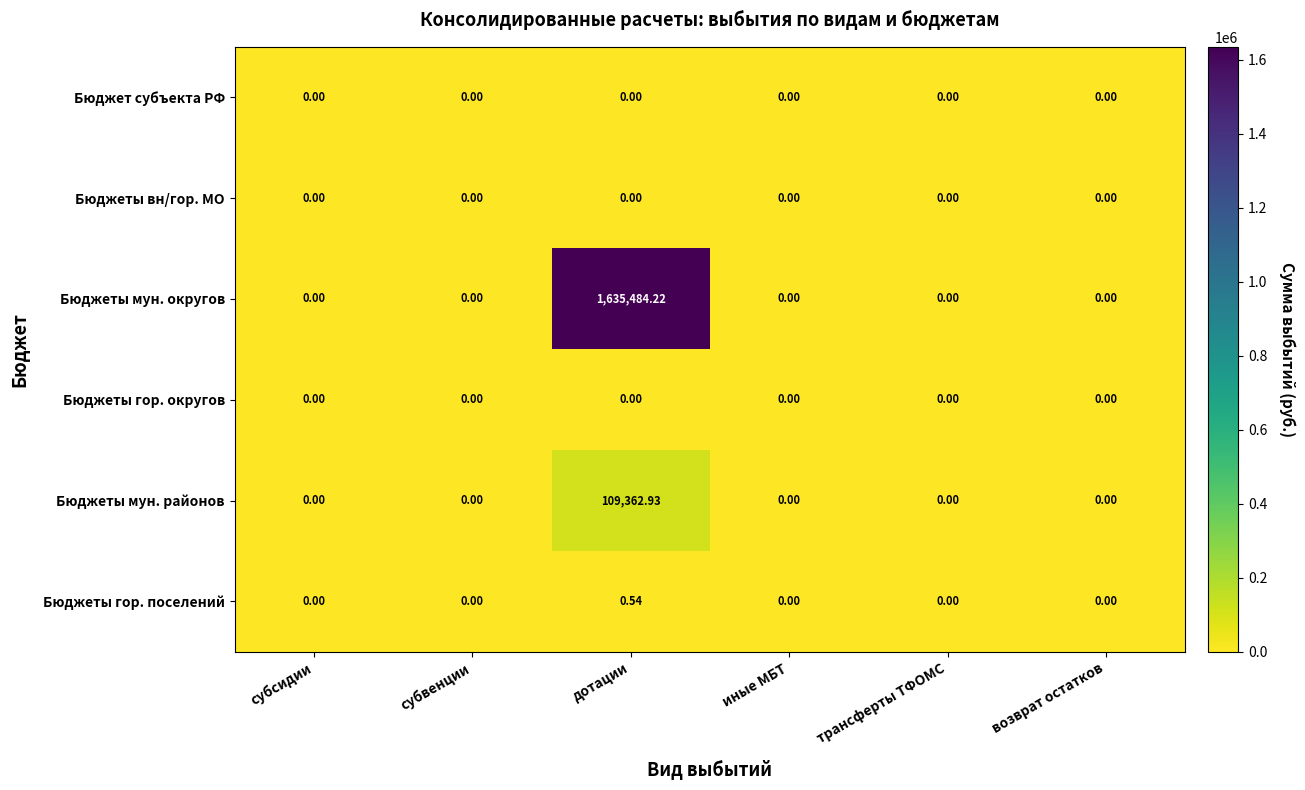

At which category does the chart reach its peak across all series?

дотации